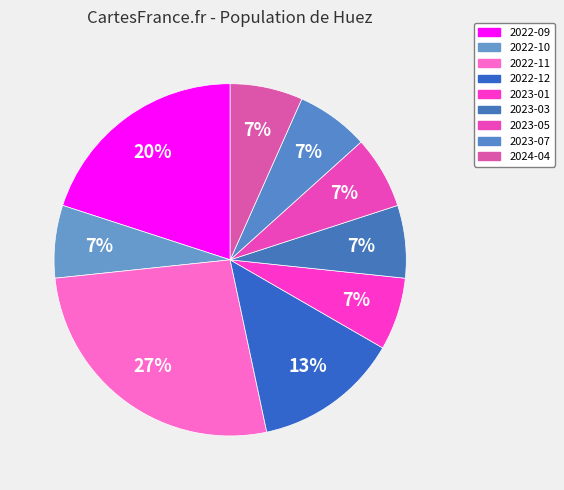

What percentage is NOT represented by 2022-11?

73.3%